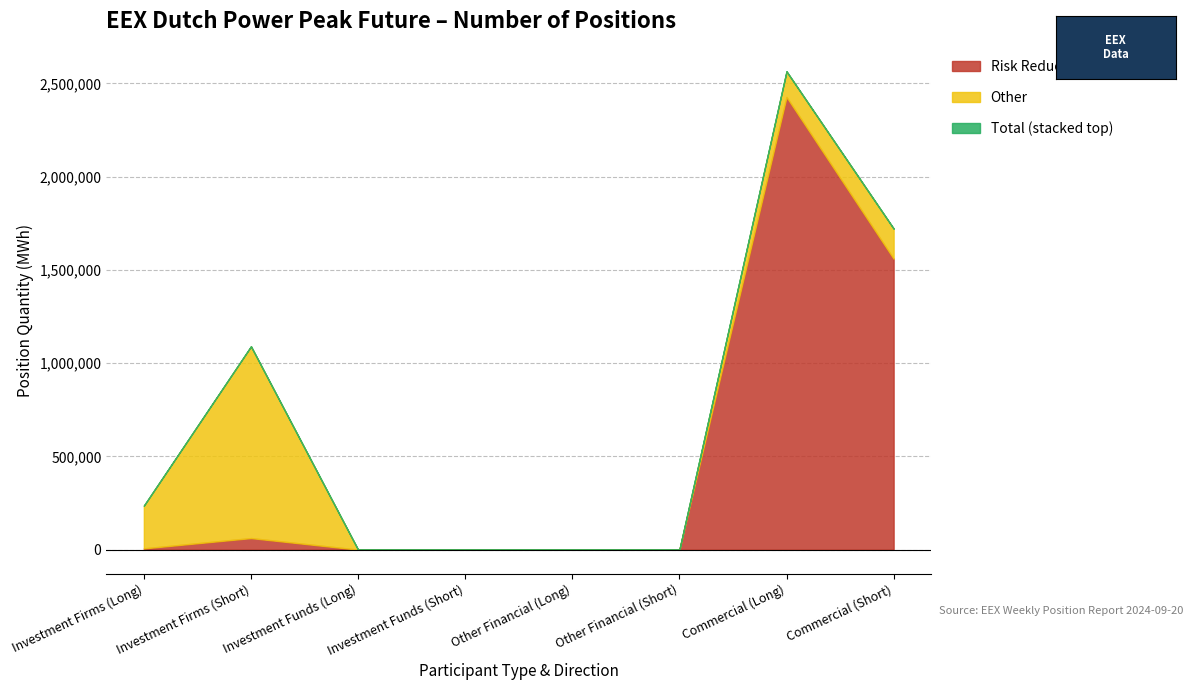

Which series changed the most between Other Financial (Short) and Commercial (Long)?

Total